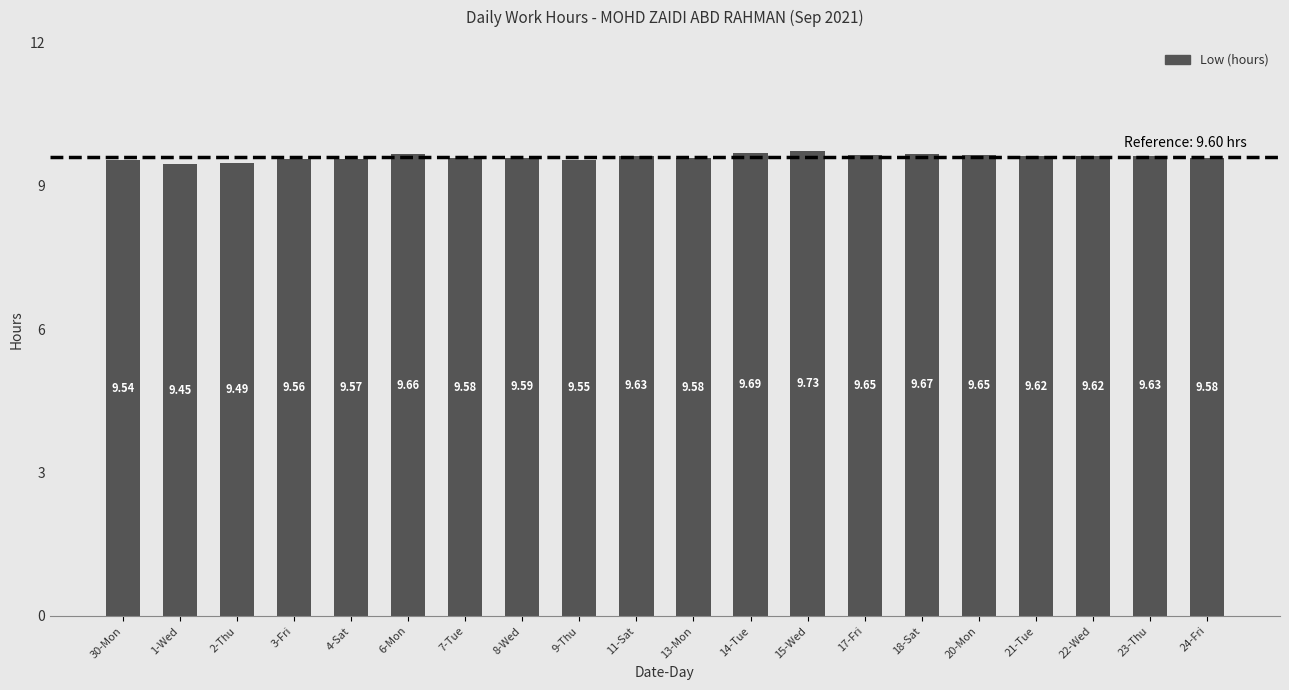

What is the sum of all values?

192.0